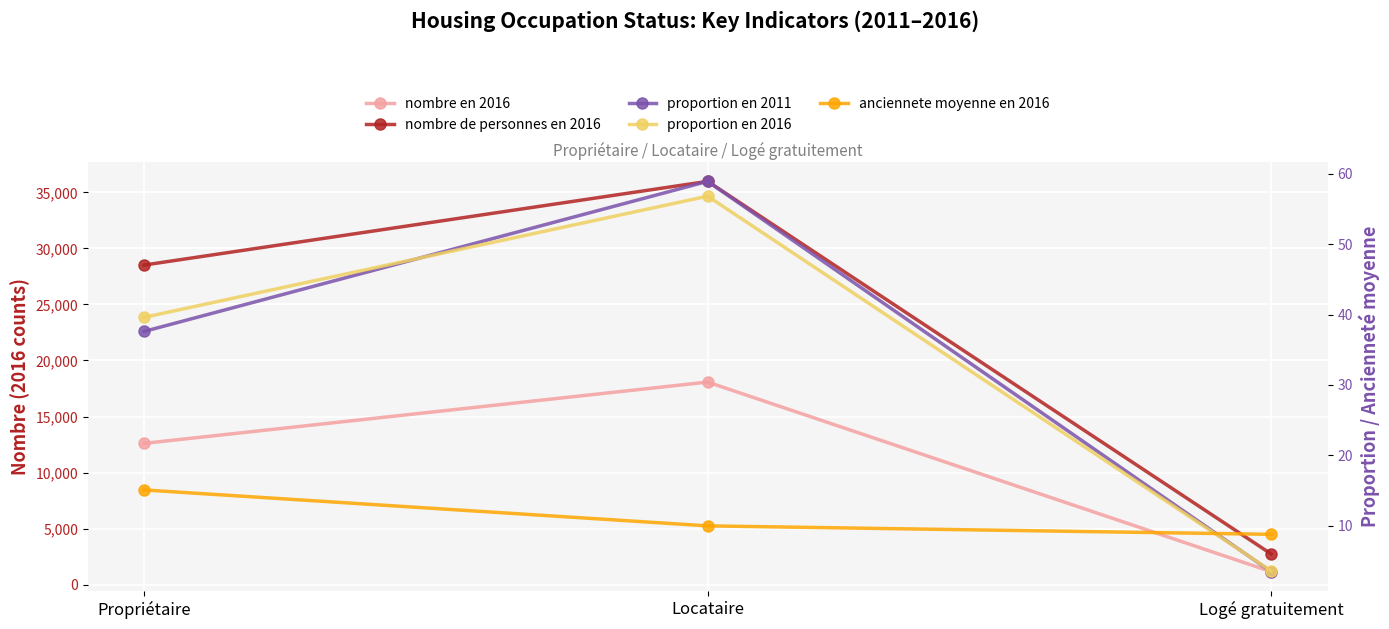

Rank the series by their maximum value, from lowest to highest.

anciennete moyenne en 2016, proportion en 2016, proportion en 2011, nombre en 2016, nombre de personnes en 2016